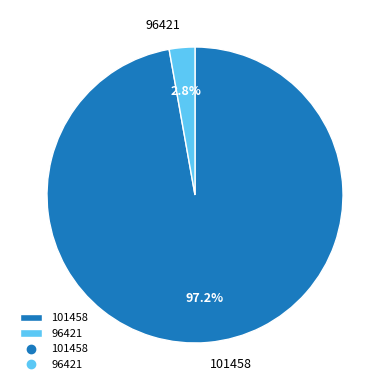

How many slices are in this pie chart?

2